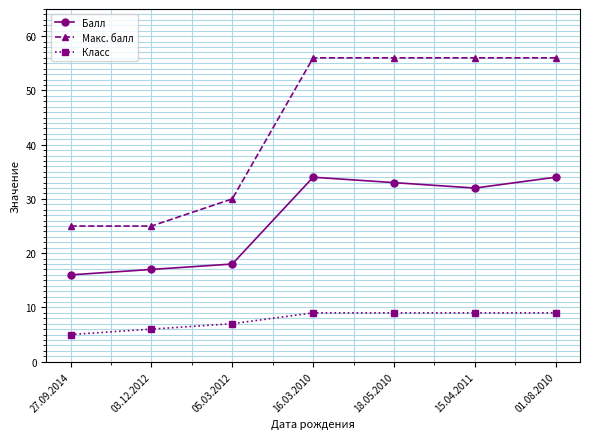

Which series has the largest total across all categories?

Макс. балл